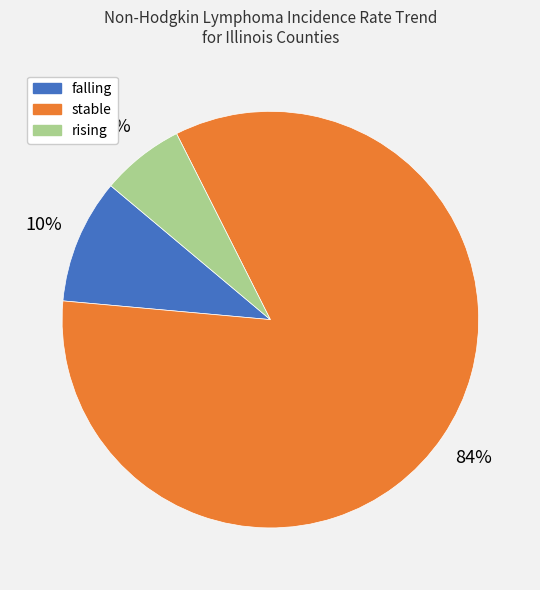

Which has a higher value, rising or falling?

falling